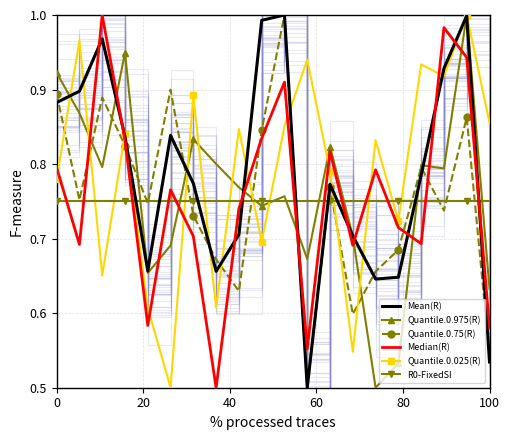

After their last crossing, which series has the higher values: Quantile.0.75(R) or Quantile.0.975(R)?

Quantile.0.975(R)